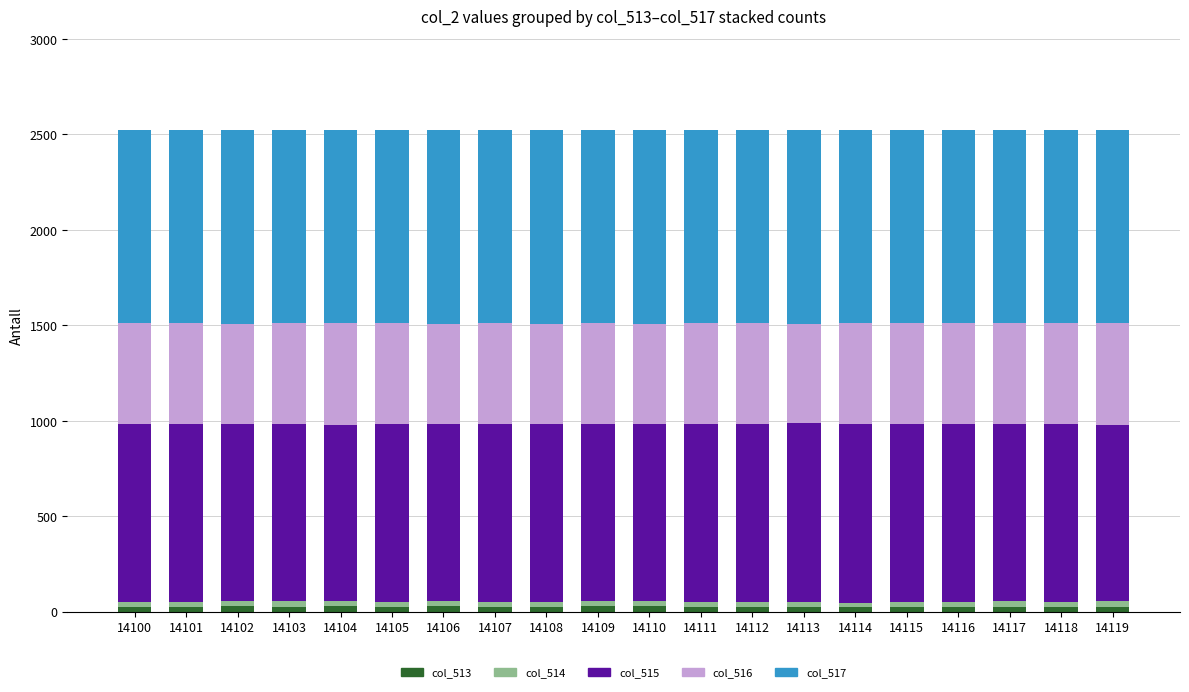

Which has a higher value, 14110 or 14112?

14110